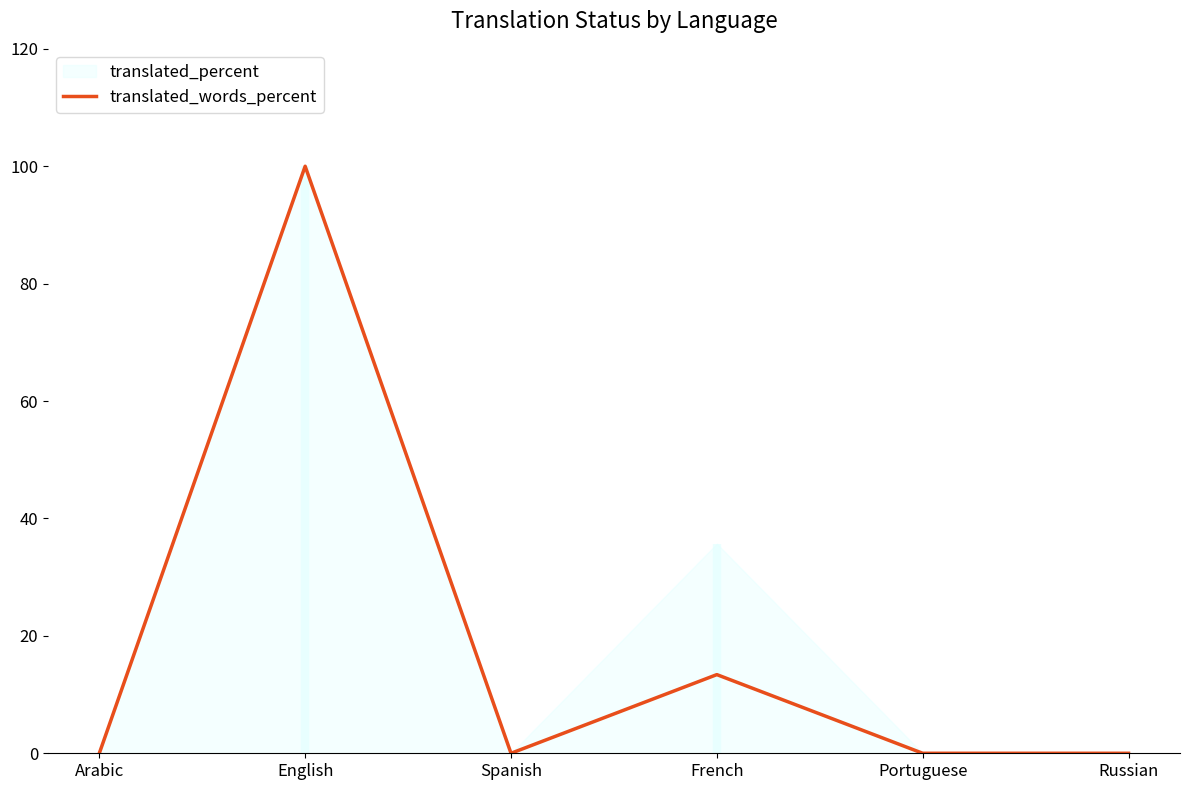

Which label corresponds to the largest value in the chart?

English